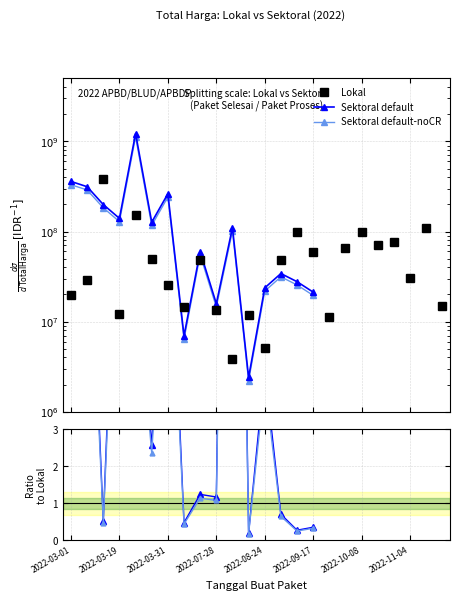

What is the greatest value displayed?

379075000